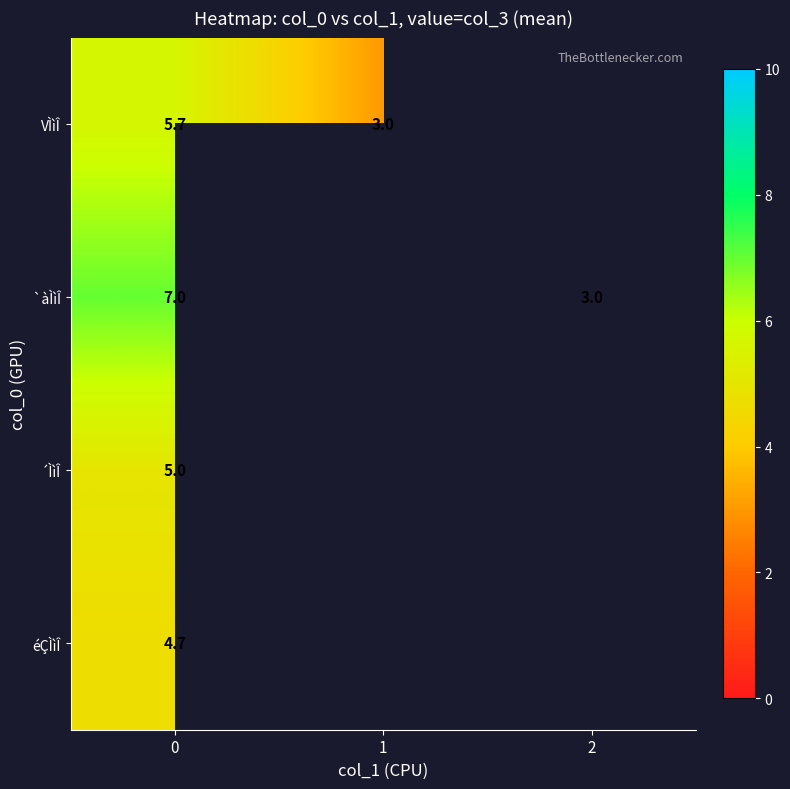

Rank the series at 0 from lowest to highest value.

éÇÌìÎ, ´ÌìÎ, VÌìÎ, `àÌìÎ